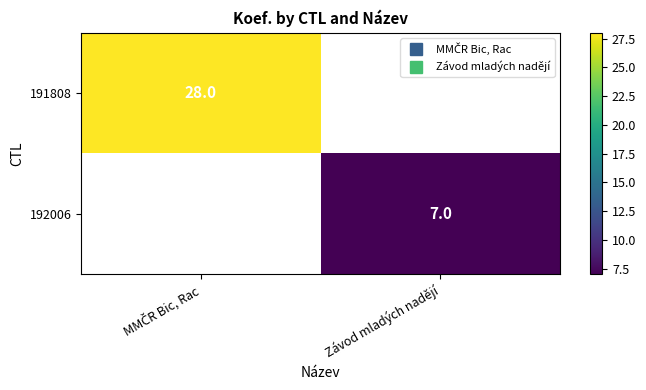

At which category does the chart reach its minimum across all series?

Závod mladých nadějí